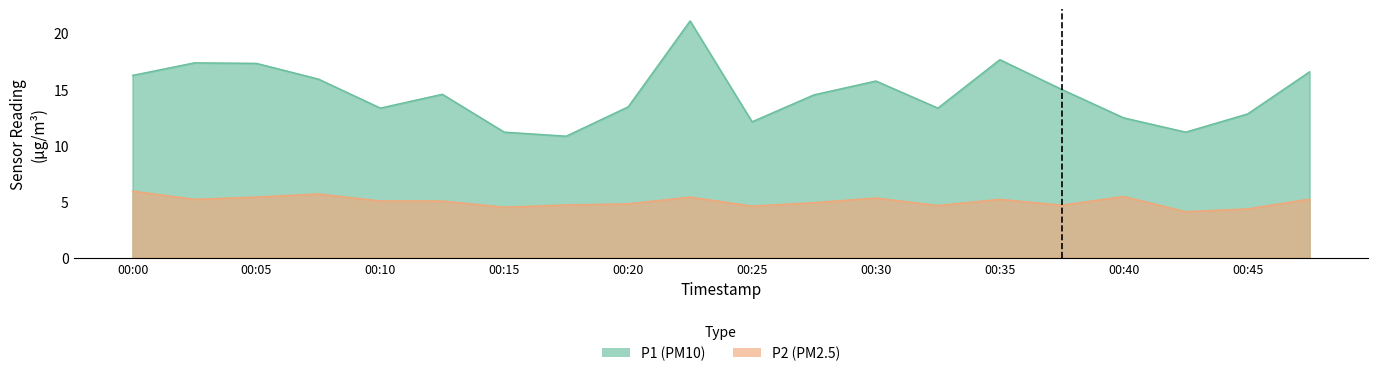

The P1 series shows 15.0 at 00:37. True or false?

True